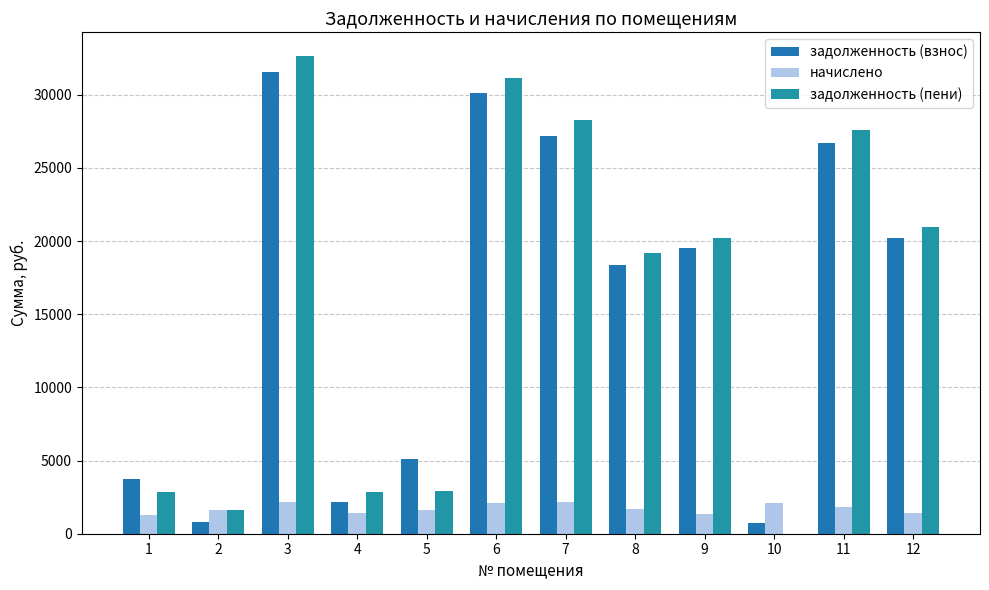

What is the spread (max minus min) of values at 9?

18874.2